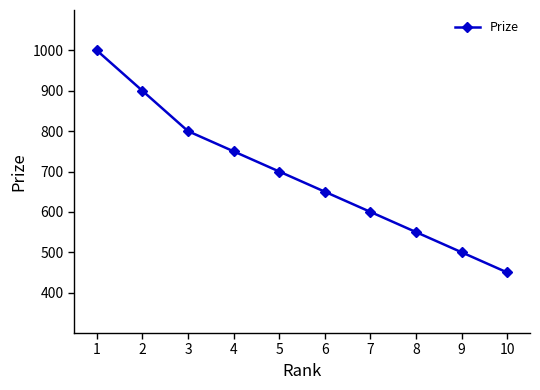

True or false: the data has more than 2 interior local peaks.

False